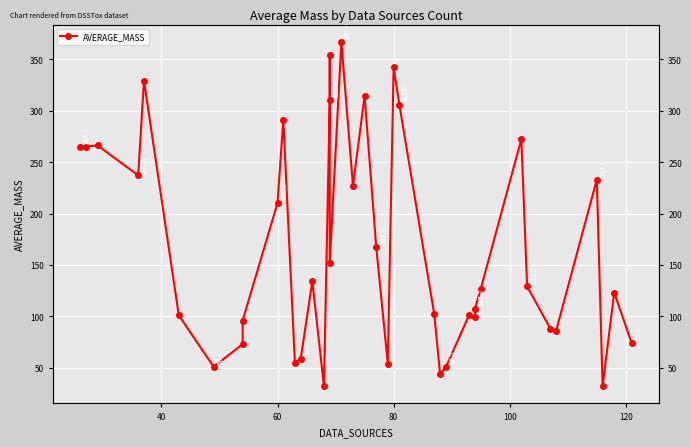

How many categories are shown in the chart?

40